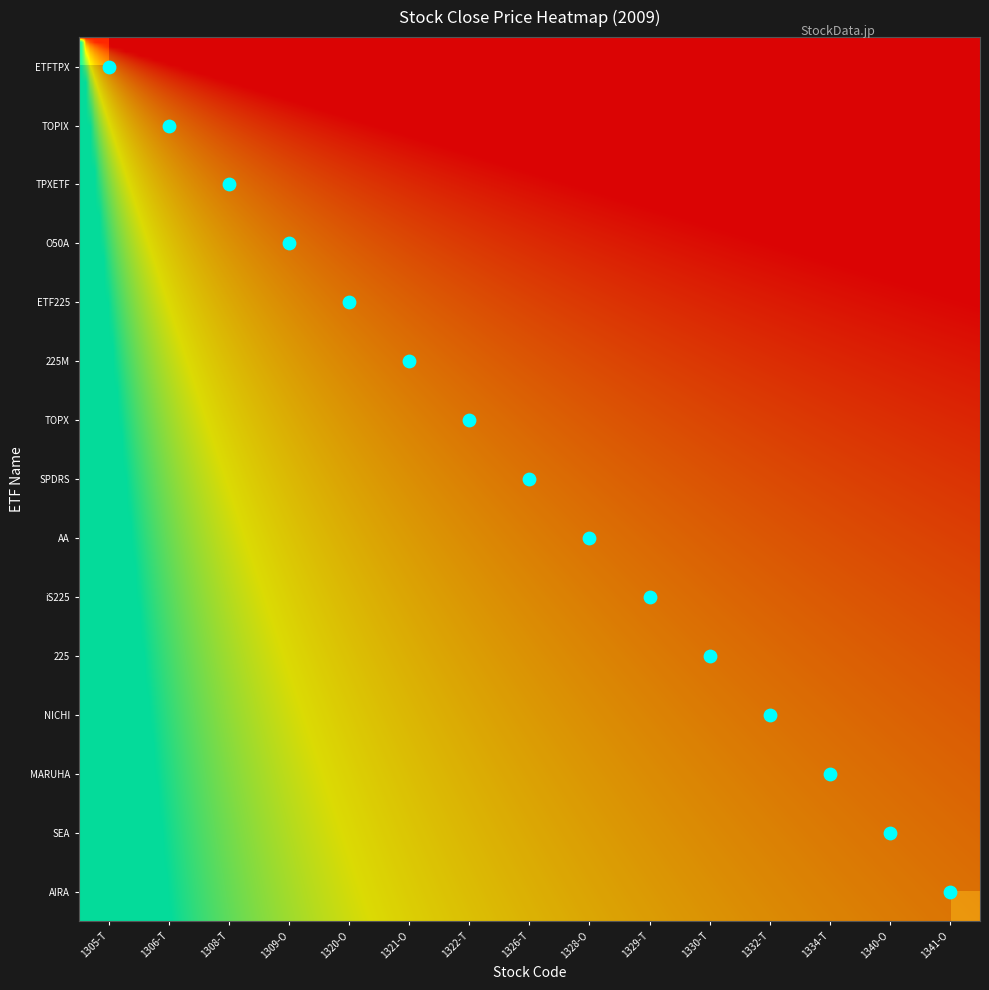

Which has a higher value, 1330-T or 1340-O?

1330-T